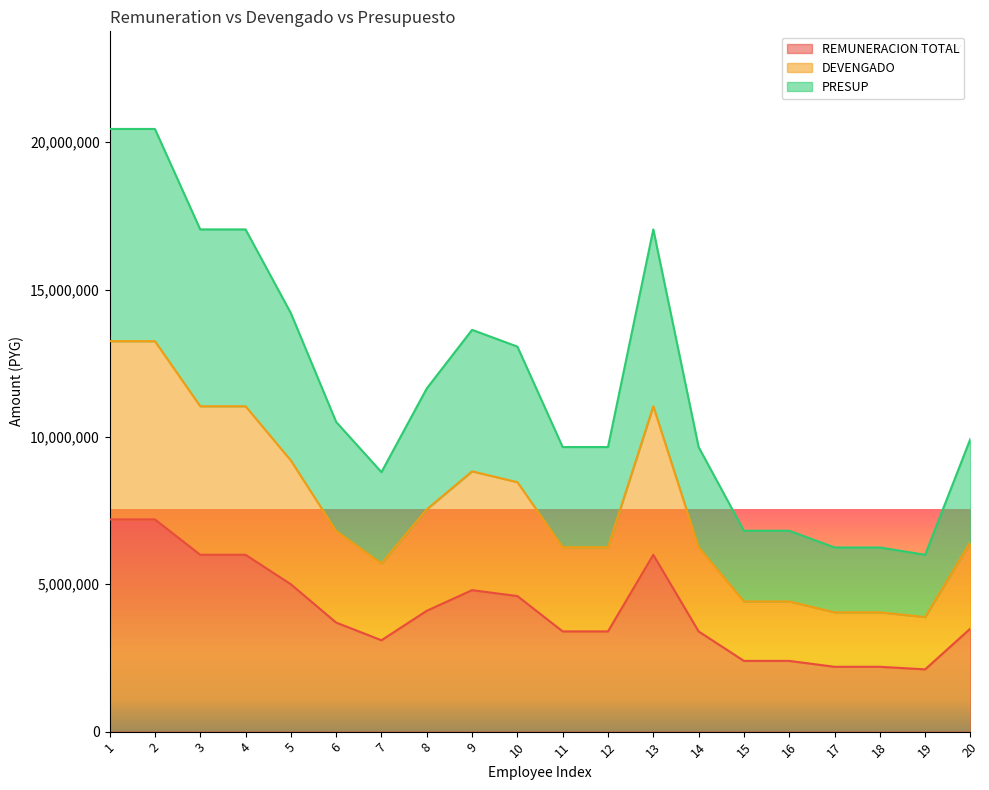

Does the chart display data point markers on the line(s)?

No